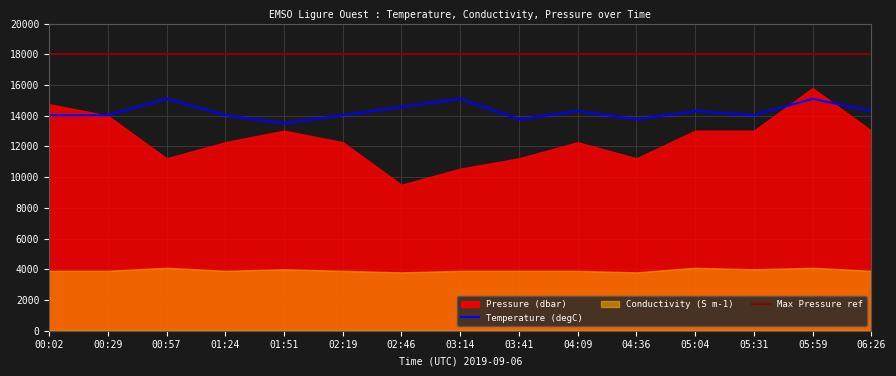

What is the lowest value of the Max Pressure ref series?

18000.0